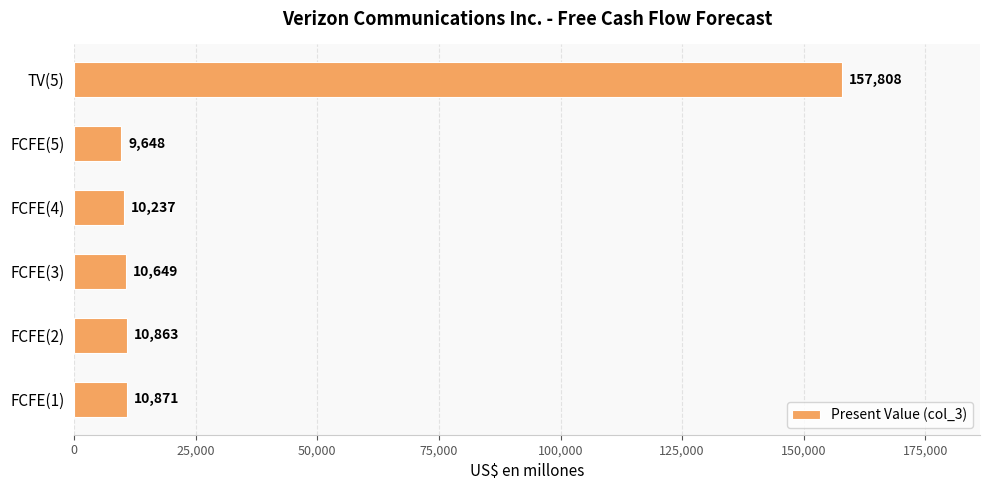

What is the minimum value shown in the chart?

9648